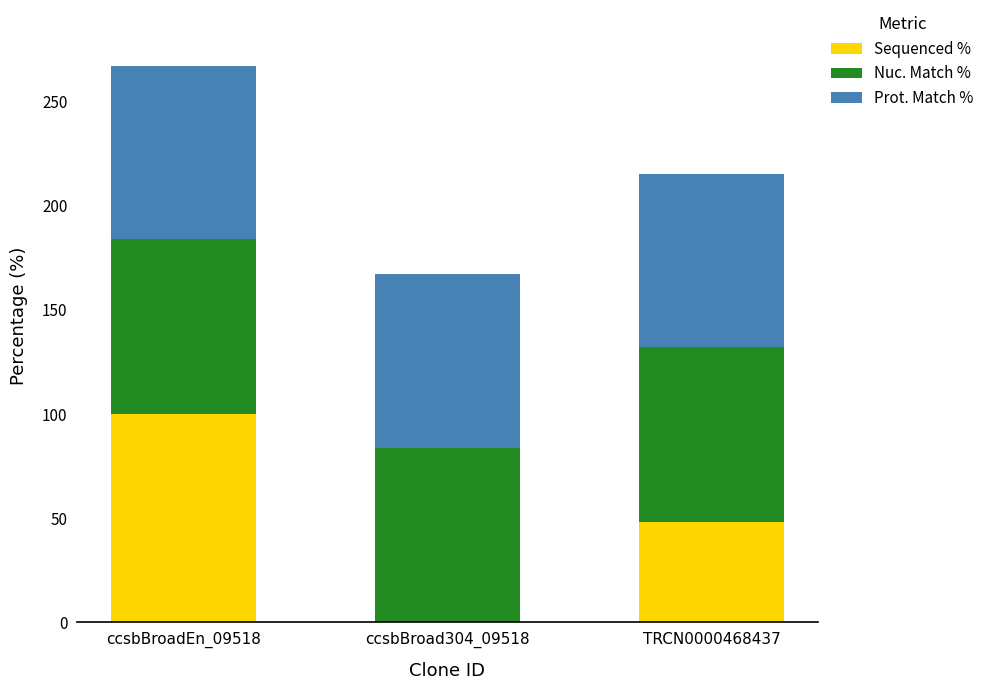

What is the total value across all series at ccsbBroadEn_09518?

267.4